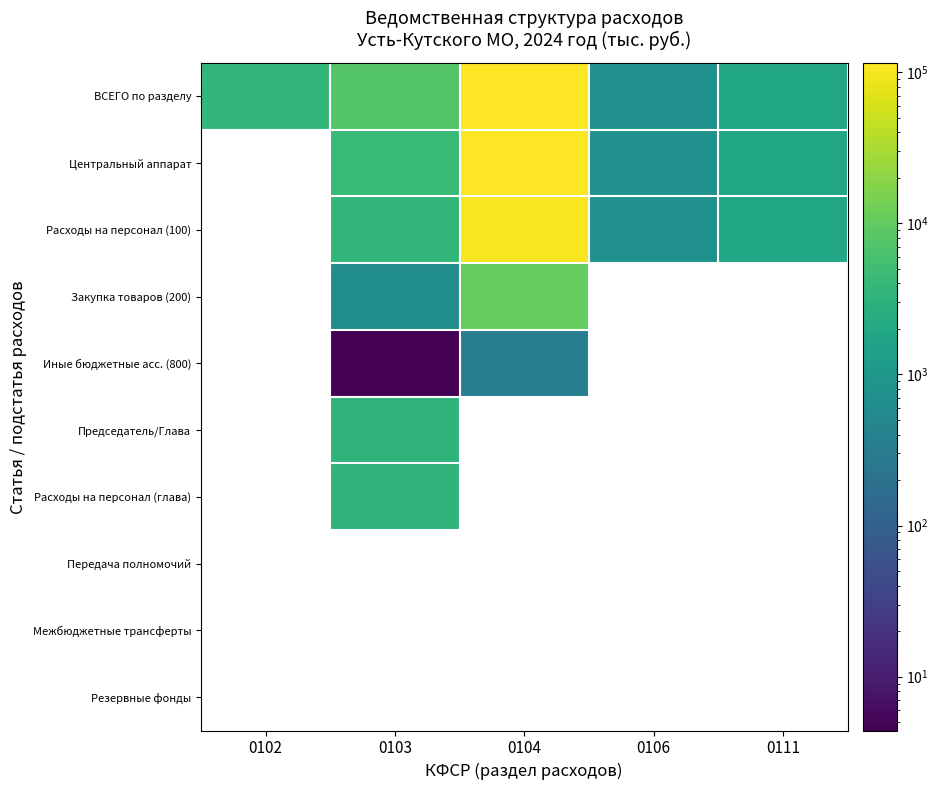

Between 0103 and 0111, which series saw the biggest shift?

ВСЕГО по разделу